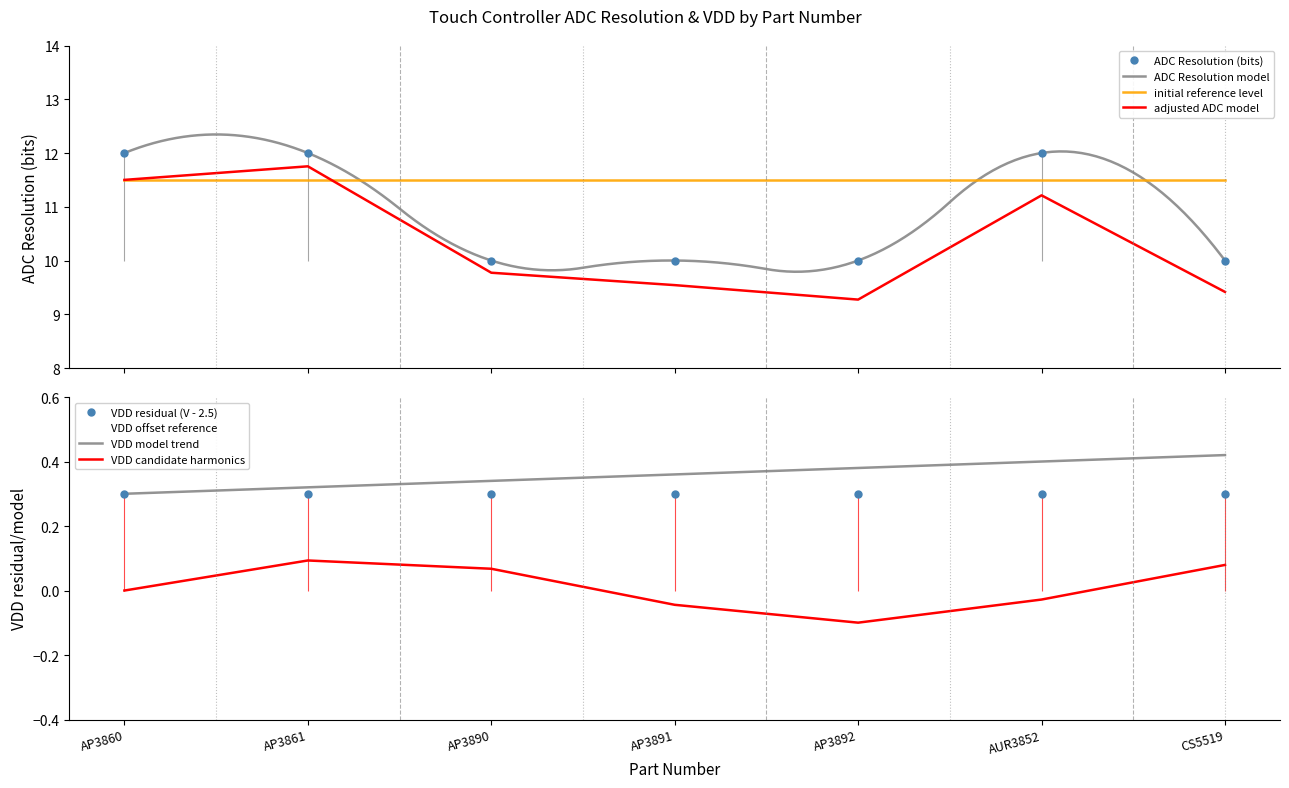

Is this an area chart (filled region under the line)?

No